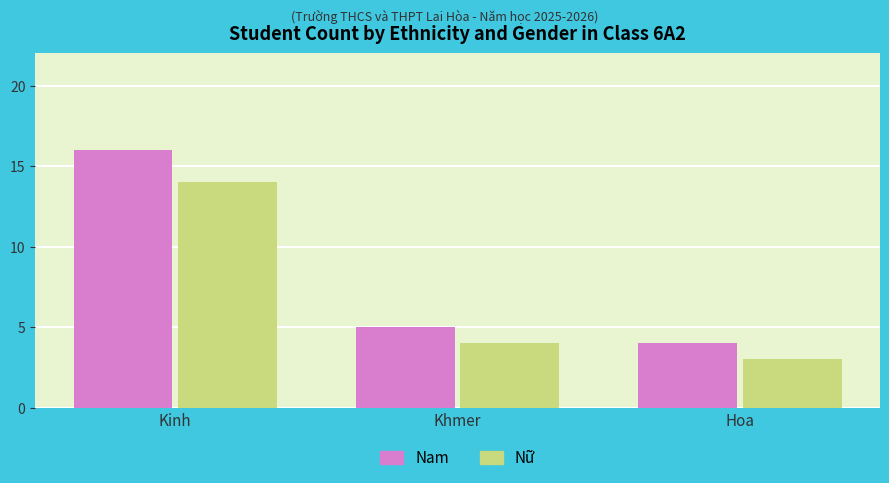

What is the approximate value of Nữ at Kinh, to the nearest 5?

15